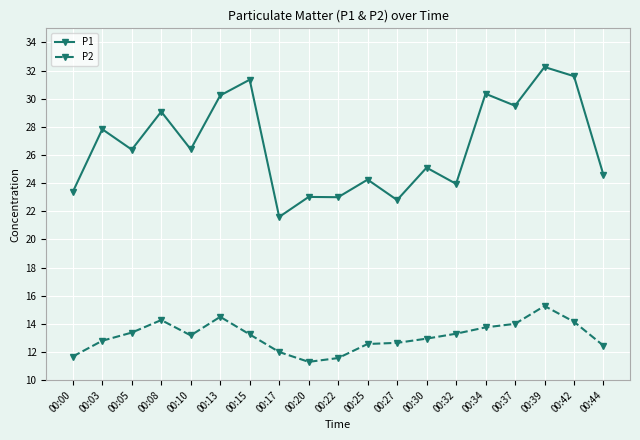

At which label does P2 first exceed 13?

00:05